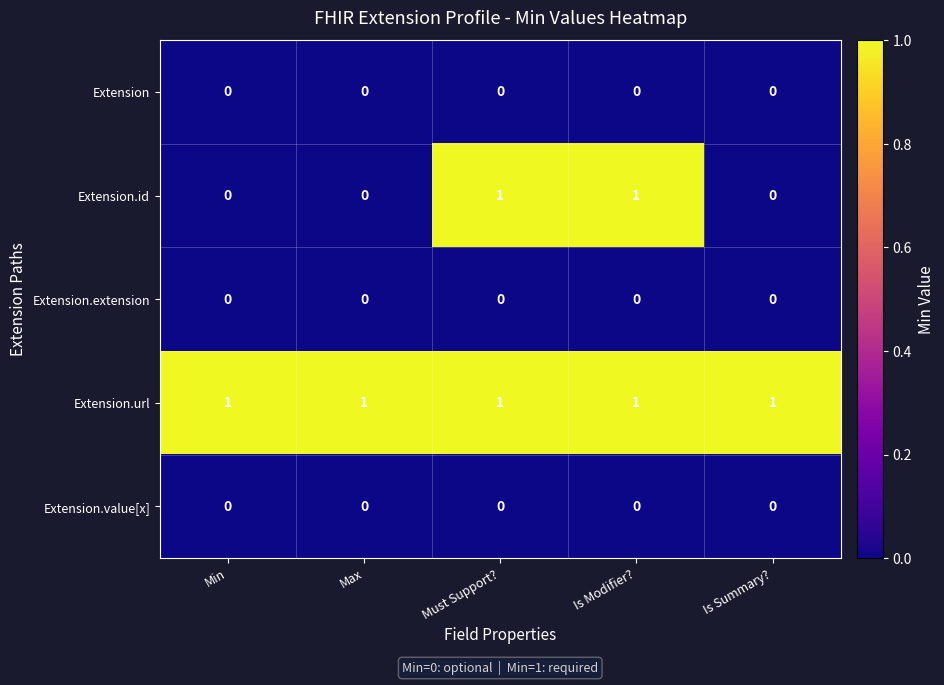

The value of Extension at Min is 0. True or false?

True